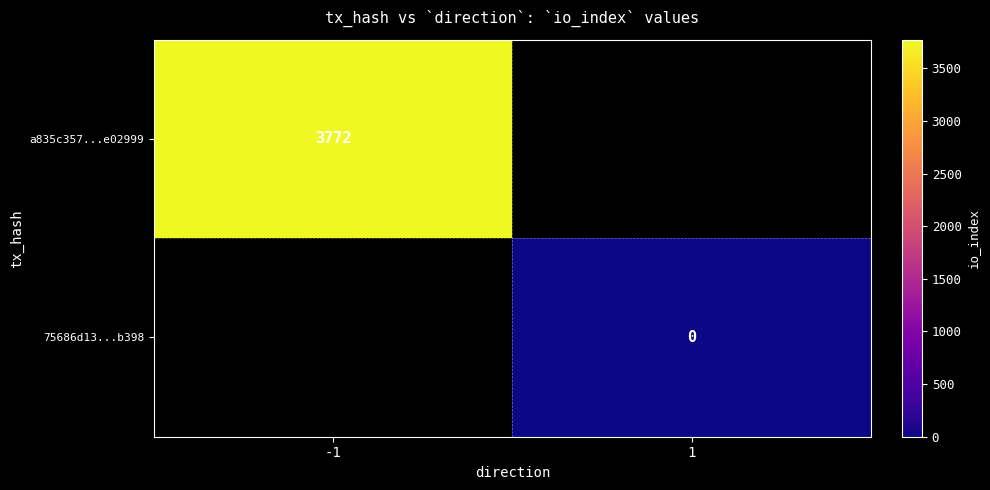

Is the value of 75686d13...b398 at 1 greater than the value of a835c357...e02999 at -1?

No